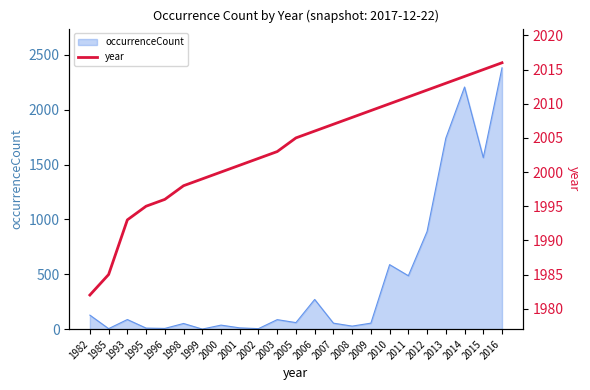

How many data points are less than 2005?

11